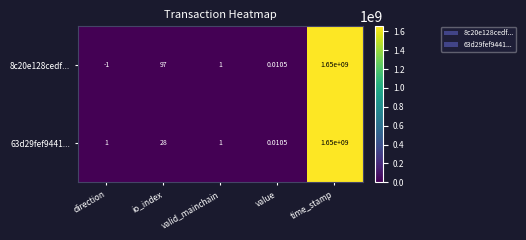

List the labels in order of 8c20e128cedf... value, largest first.

time_stamp, io_index, valid_mainchain, value, direction